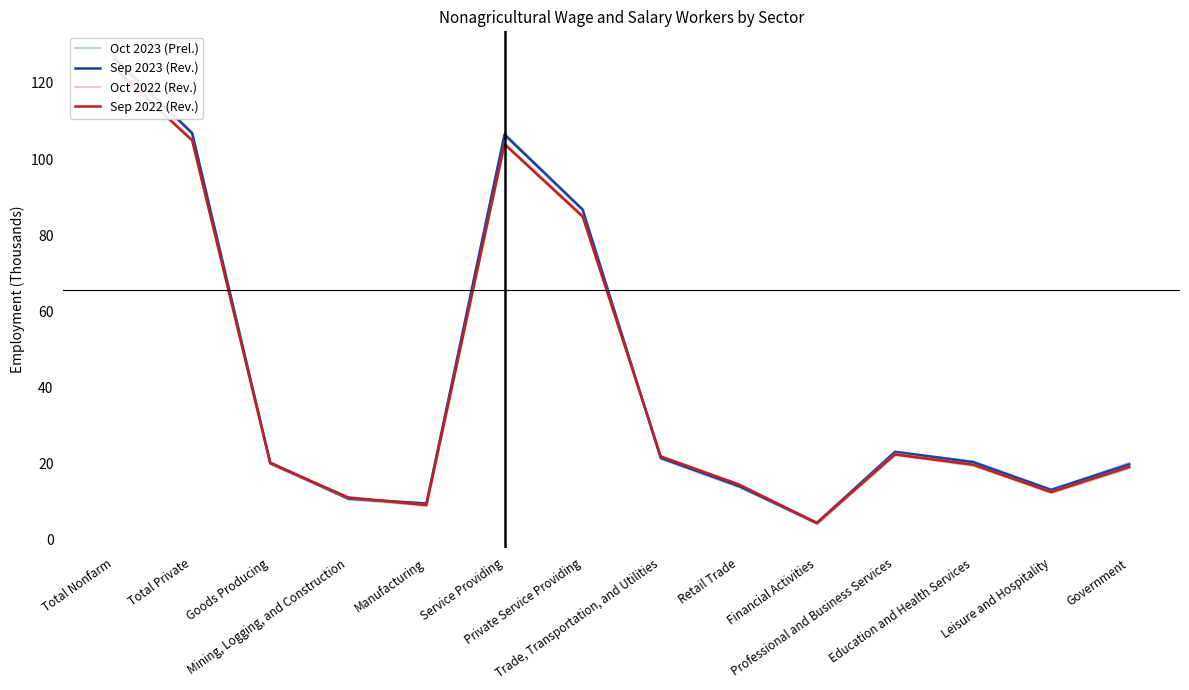

What is the lowest value of the Oct 2023 (Prel.) series?

4.3